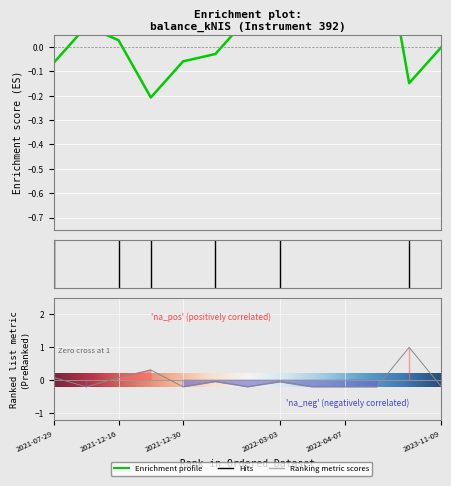

What is the maximum value shown in the chart?

1.0